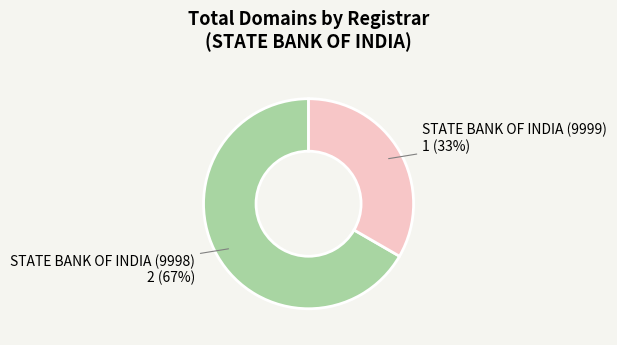

What is the ratio of the value at STATE BANK OF INDIA (9998) to the value at STATE BANK OF INDIA (9999)?

2.0